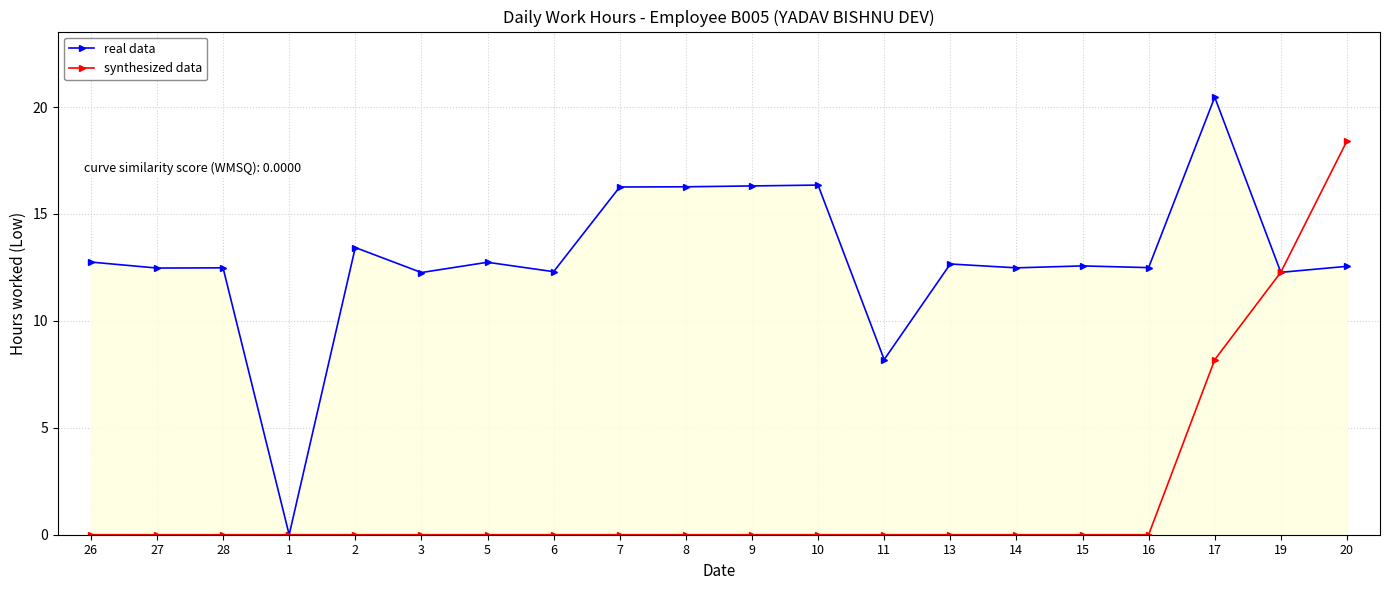

List the series in order of their overall mean, lowest first.

synthesized data, real data